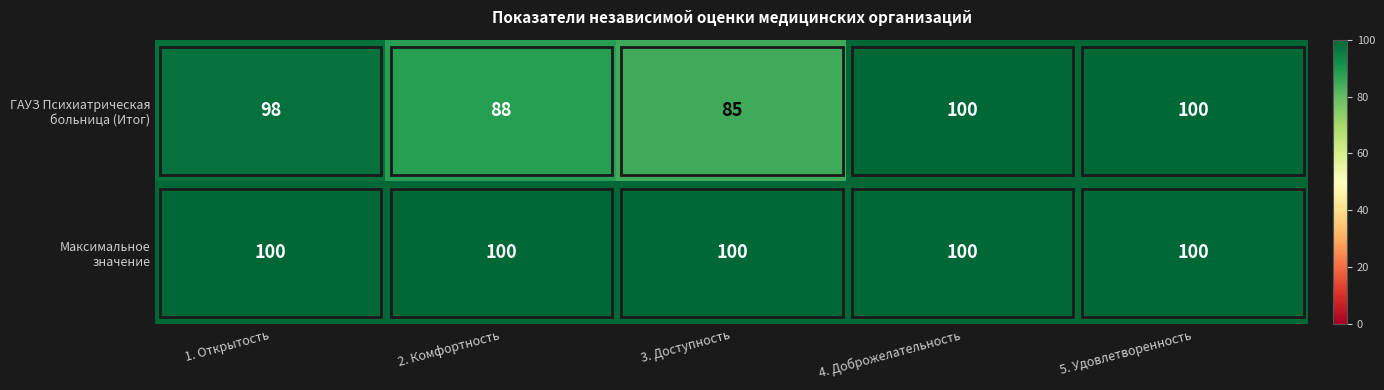

What is the difference between the highest and lowest values at 2. Комфортность?

12